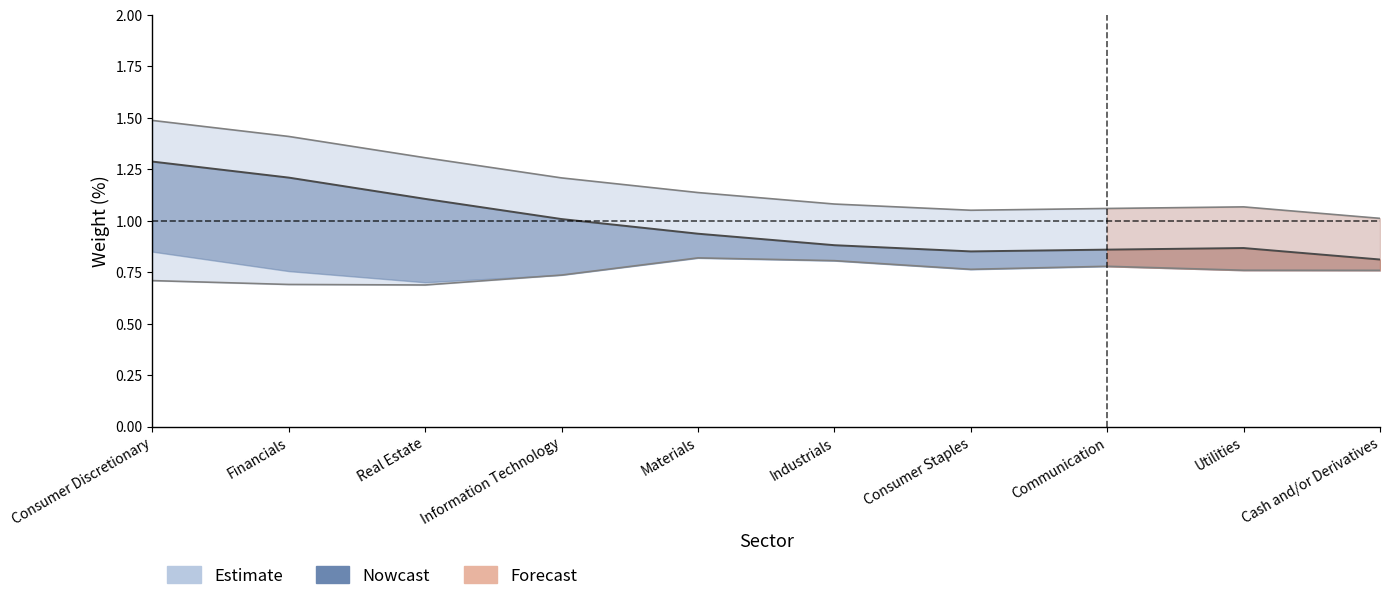

True or false: Nowcast_low and Estimate cross at least once.

False